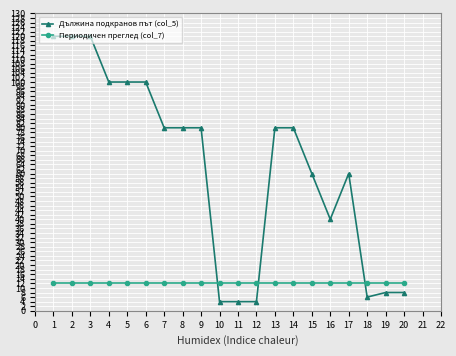

Rank the series by their average value, from highest to lowest.

Дължина подкранов път (col_5), Периодичен преглед (col_7)